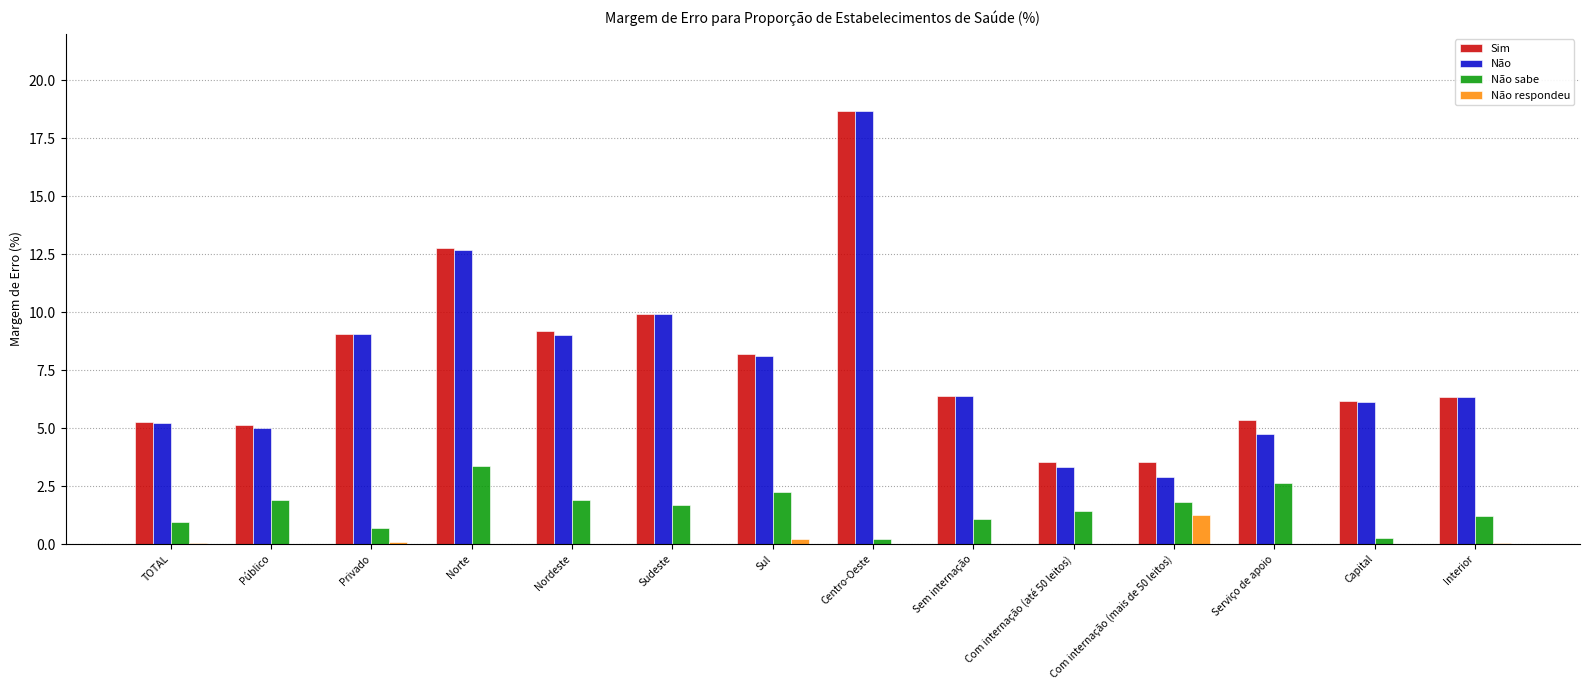

Which series changed the most between Centro-Oeste and Serviço de apoio?

Não